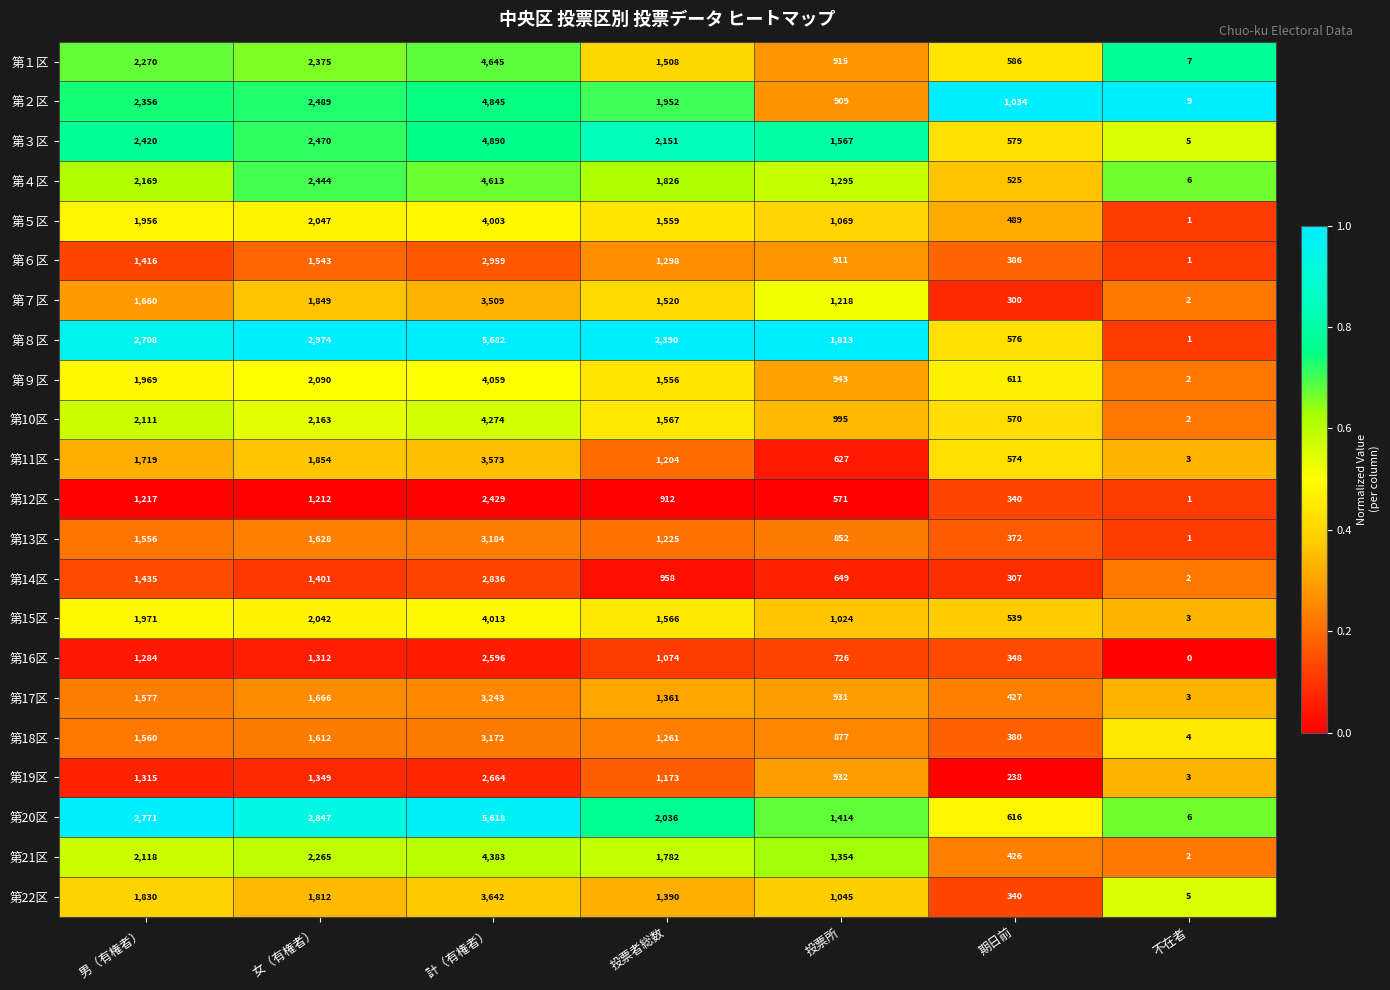

Where does the 第15区 series first go above 1566?

男（有権者）